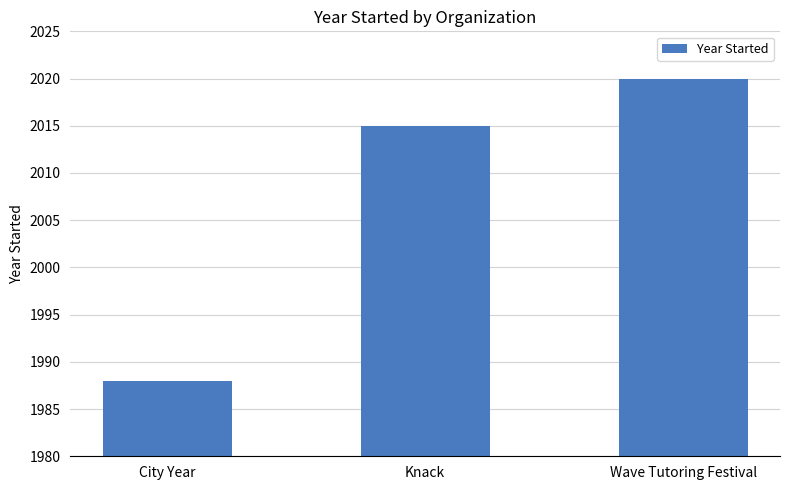

What is the value of the 3rd bar from the left?

2020